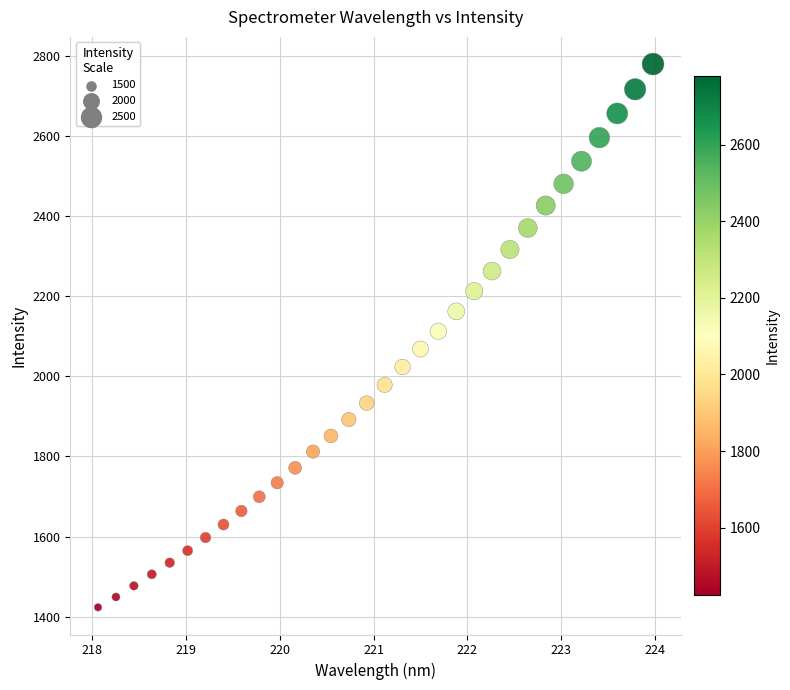

What is the range of Y values (max minus min)?

1355.8